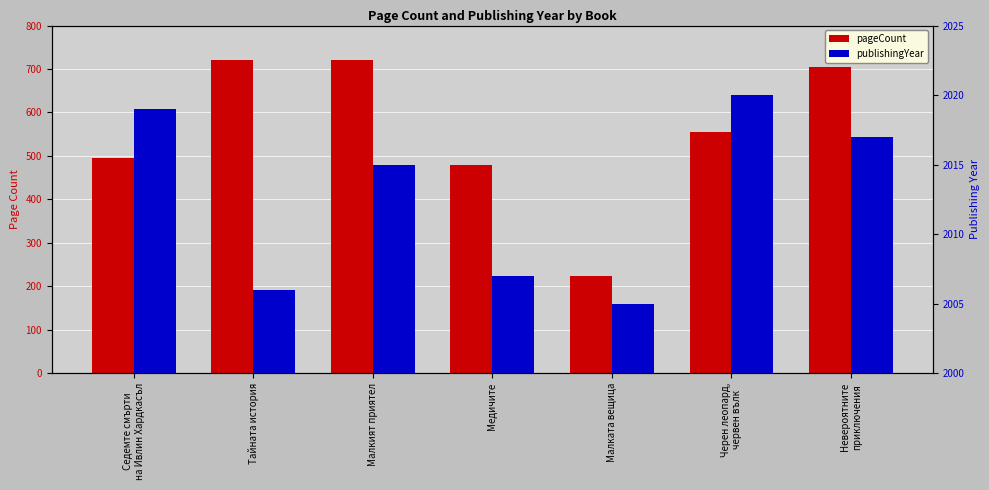

What is the total value across all series at Малкият приятел?

2735